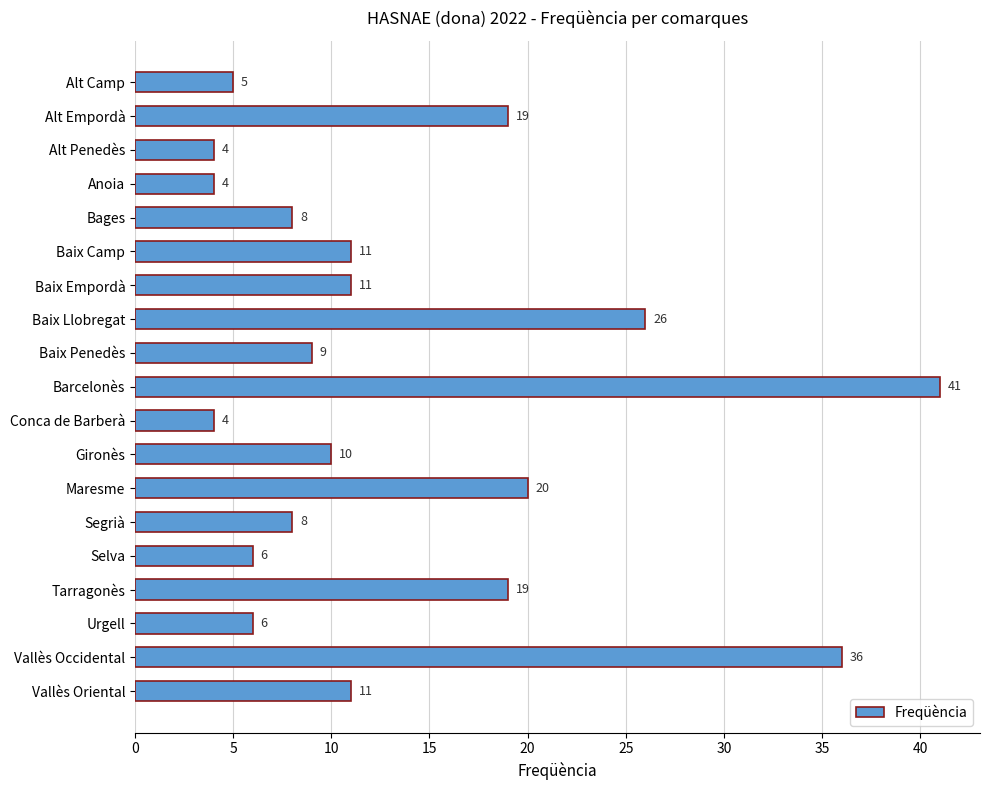

What is the label of the 7th bar from the top?

Baix Empordà